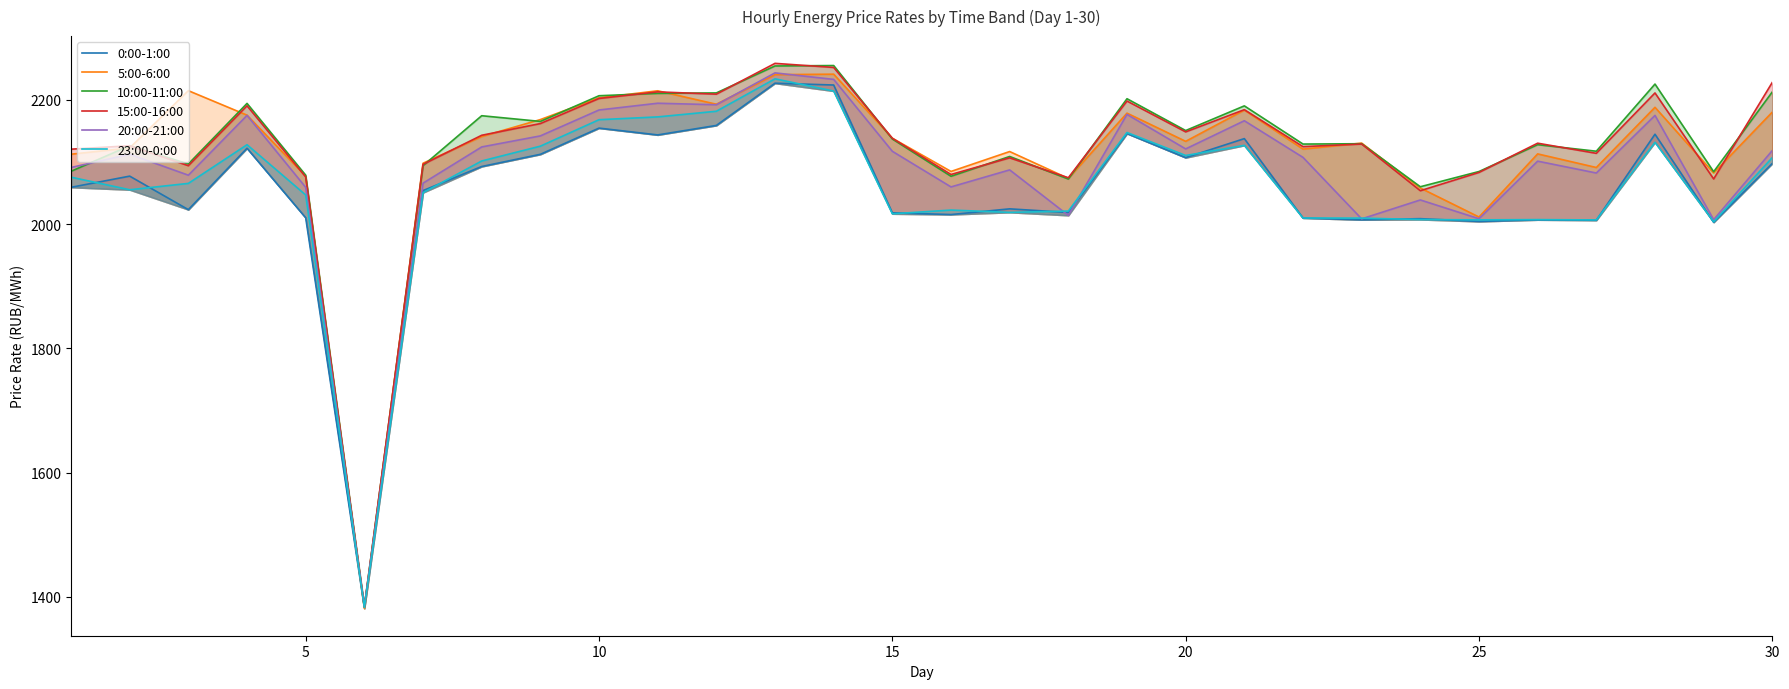

True or false: 5:00-6:00 has a value of 1421.2 at 10.

False